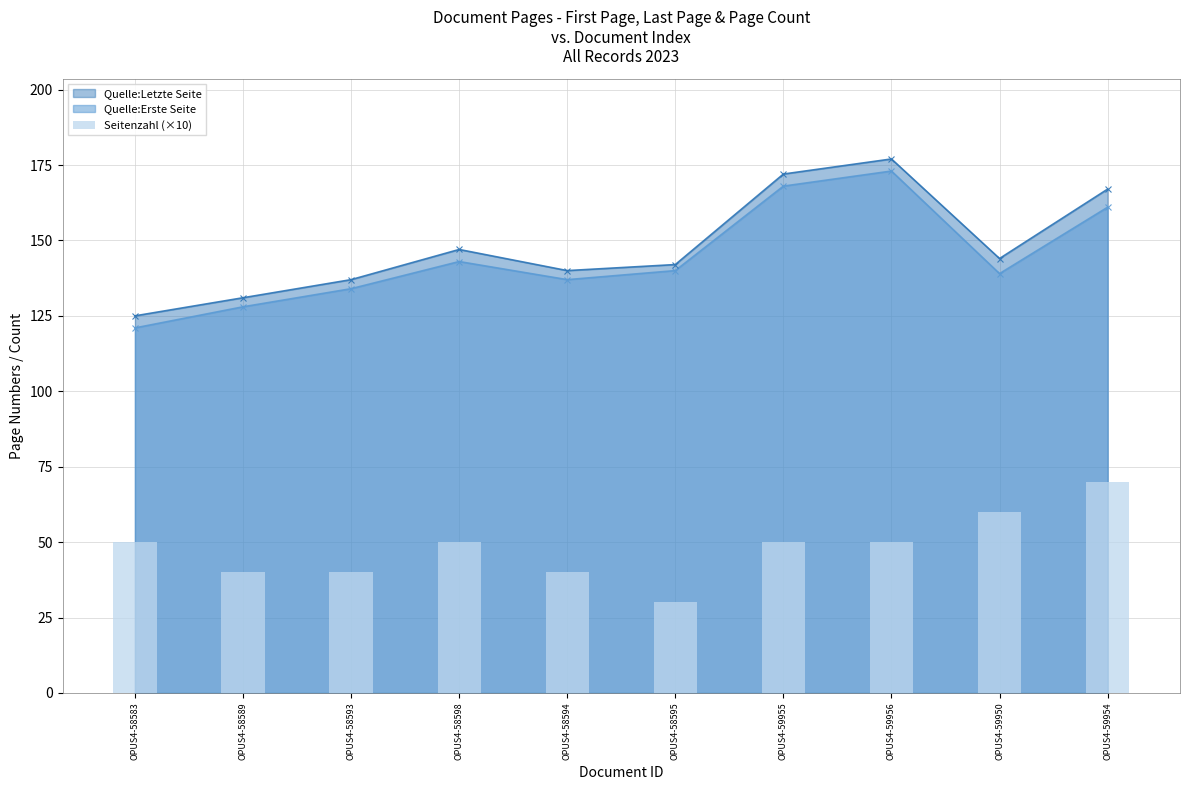

The Quelle:Letzte Seite series shows 83 at OPUS4-58589. True or false?

False